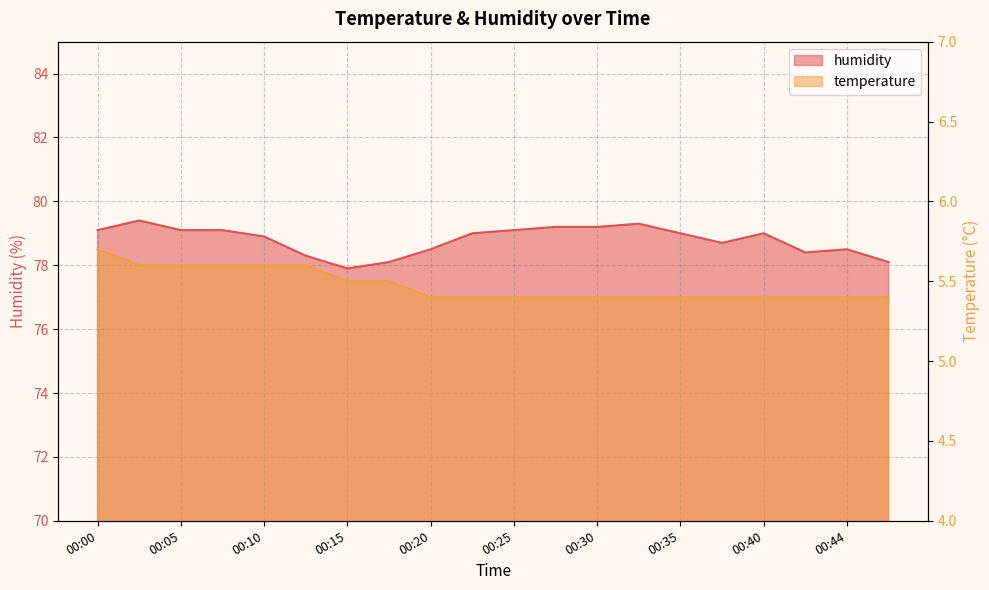

What is the minimum value shown in the chart?

5.4